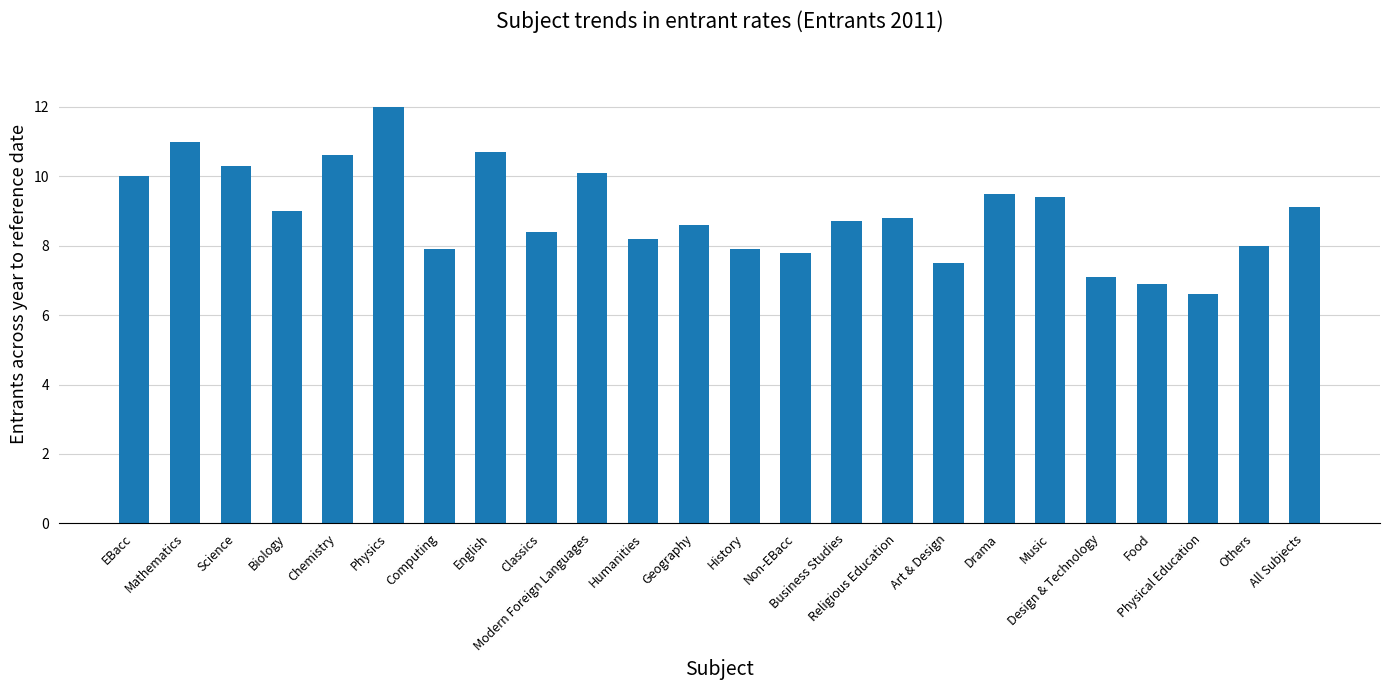

What is the minimum value shown in the chart?

6.6